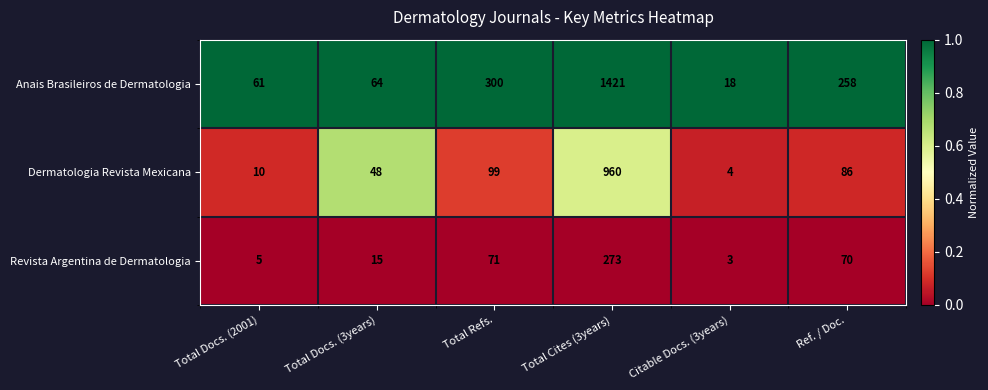

What is the spread (max minus min) of values at Total Refs.?

229